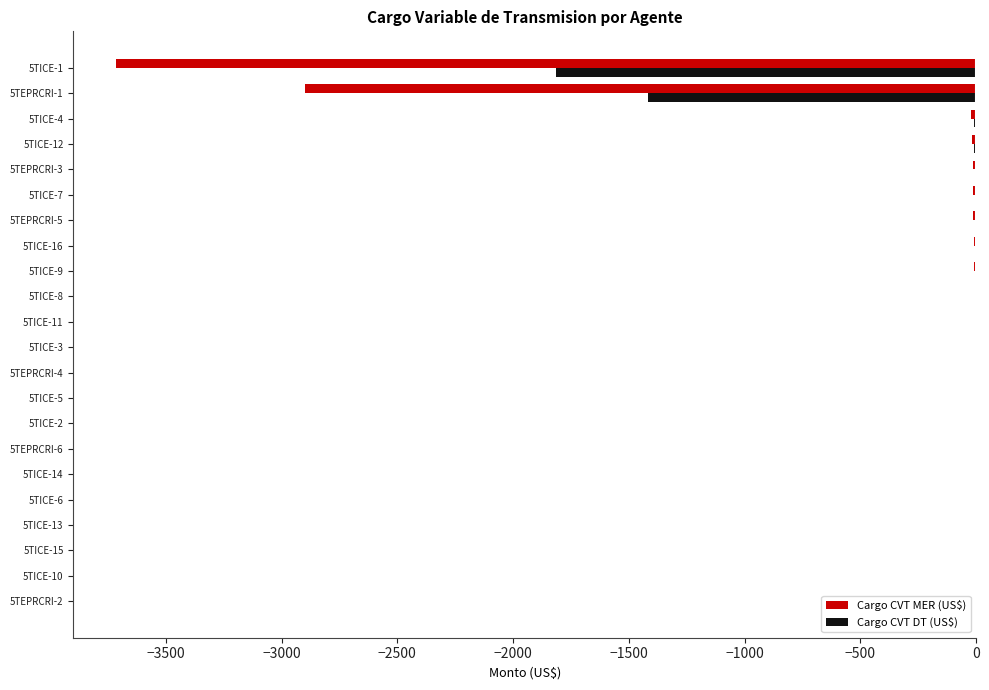

Count the number of categories in the chart.

22